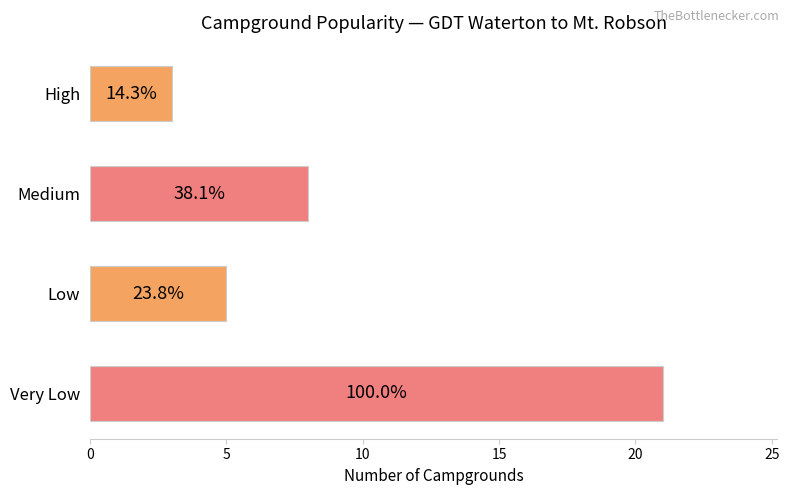

Does the chart contain any negative values?

No